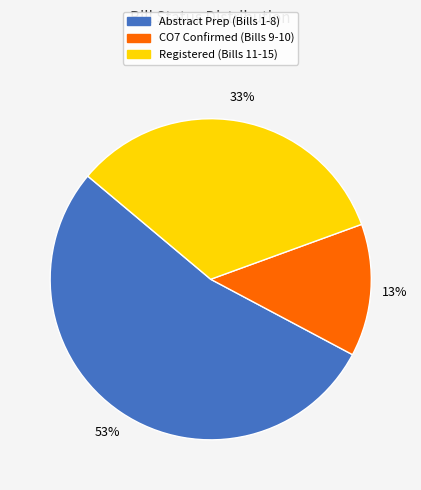

Is it true that Abstract Prep is 53% of the pie?

True